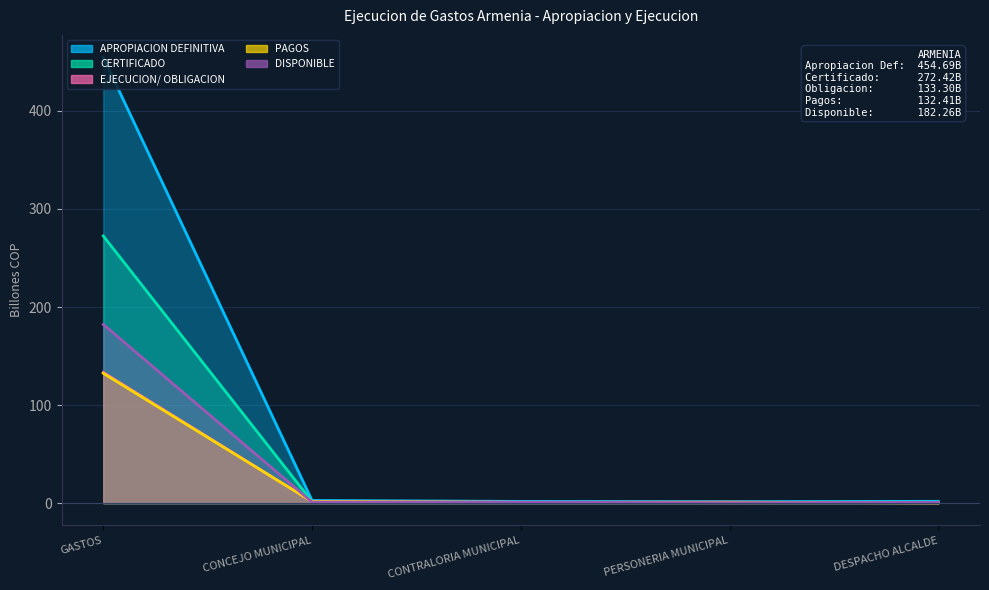

What is the spread (max minus min) of values at CONTRALORIA MUNICIPAL?

1.0